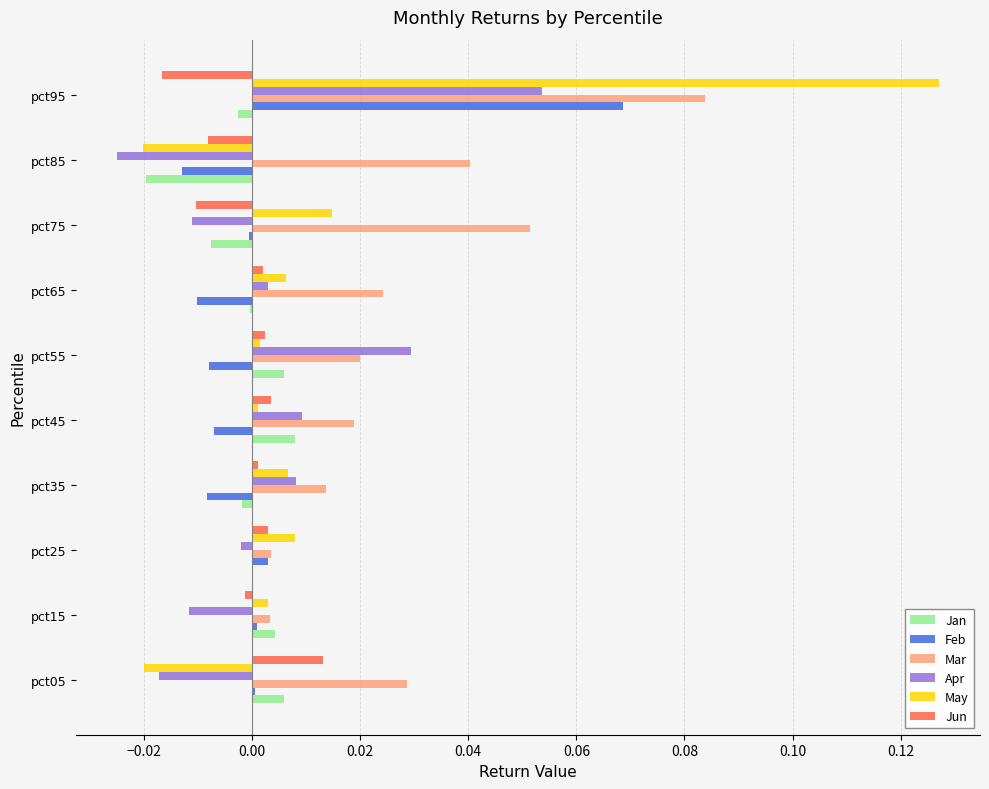

Is the value of Apr at pct75 greater than the value of Jan at pct45?

No